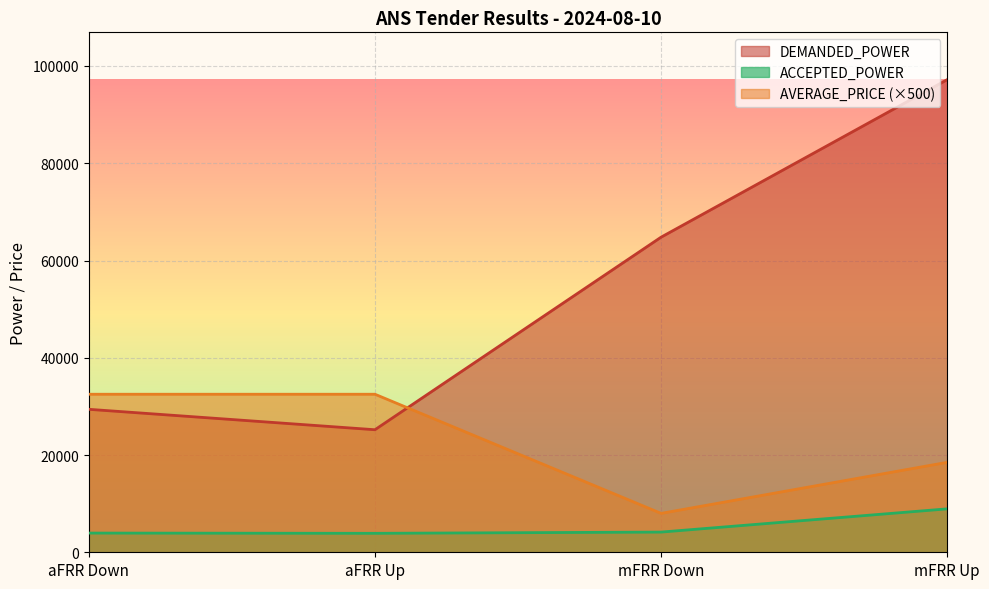

What is the label of the 3rd point from the right?

aFRR Up